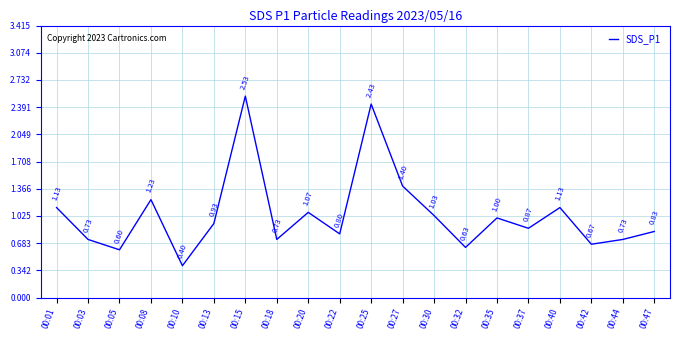

Which has a higher value, 00:01 or 00:03?

00:01